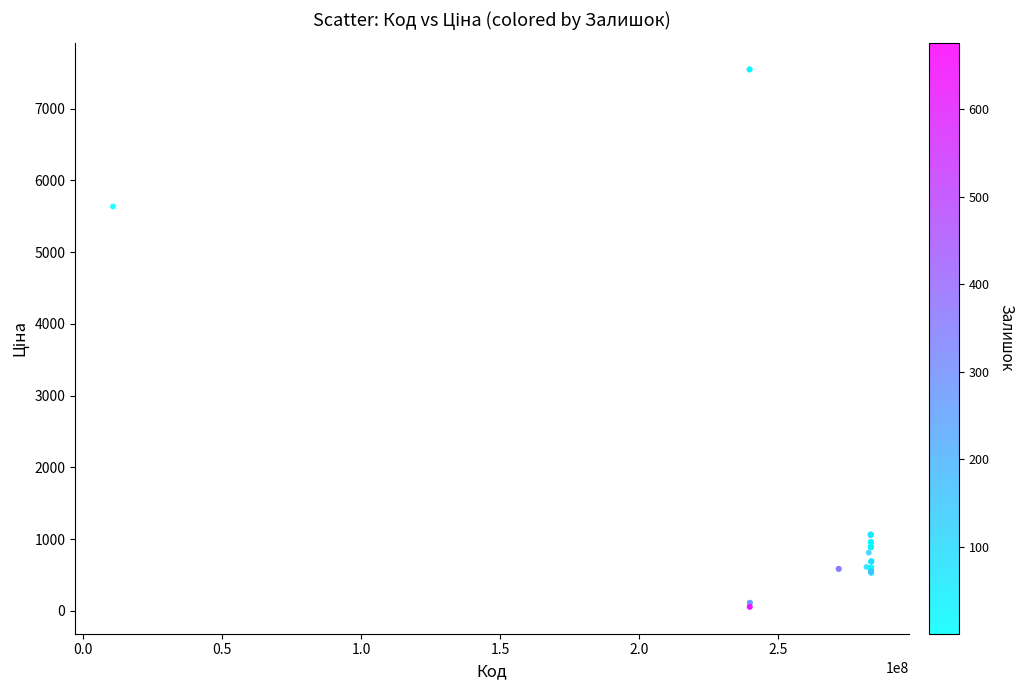

What Y value in the scatter plot is closest to 3801?

5636.0